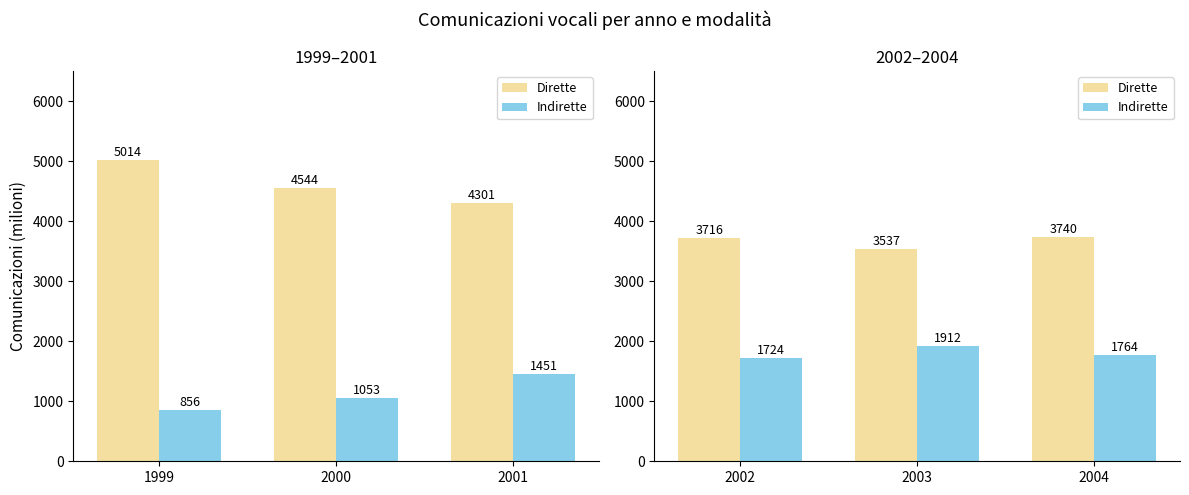

At which label does Indirette reach its minimum?

2002